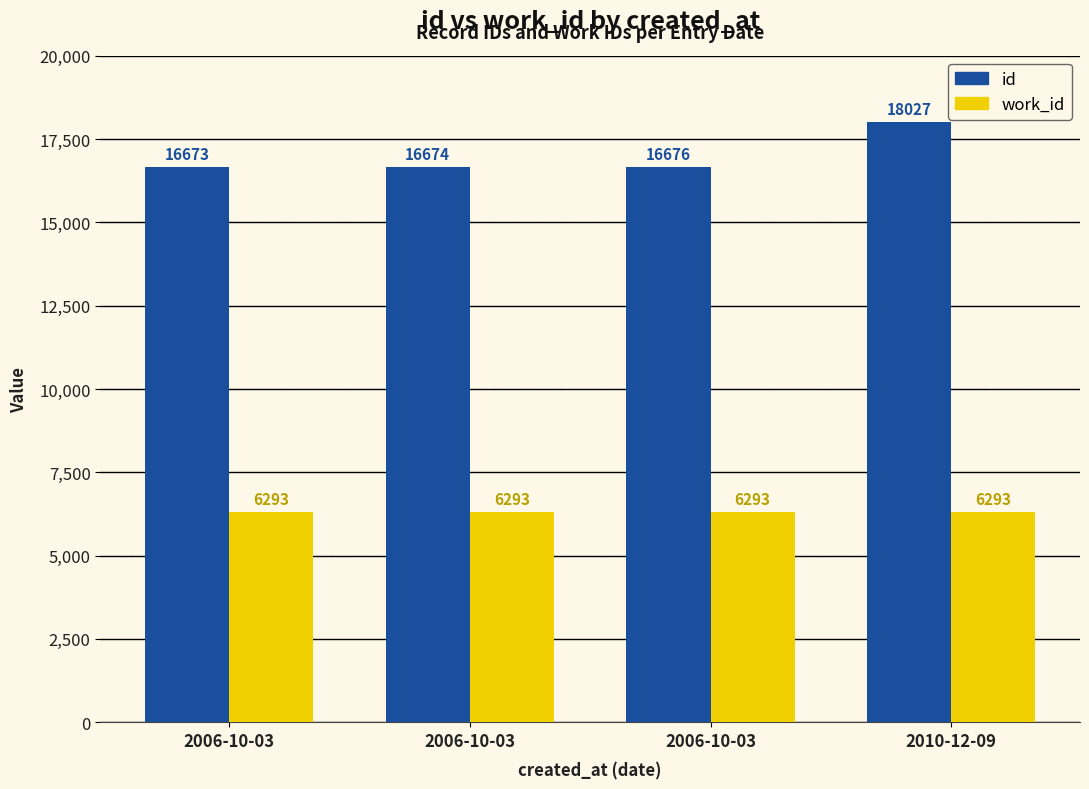

How many bars are there in total?

8